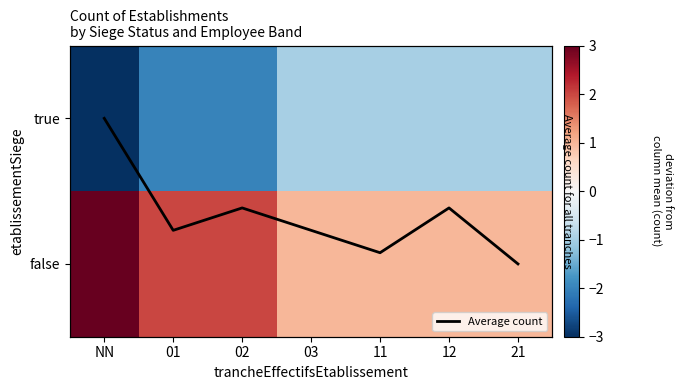

What is the average value of the true series?

-1.6